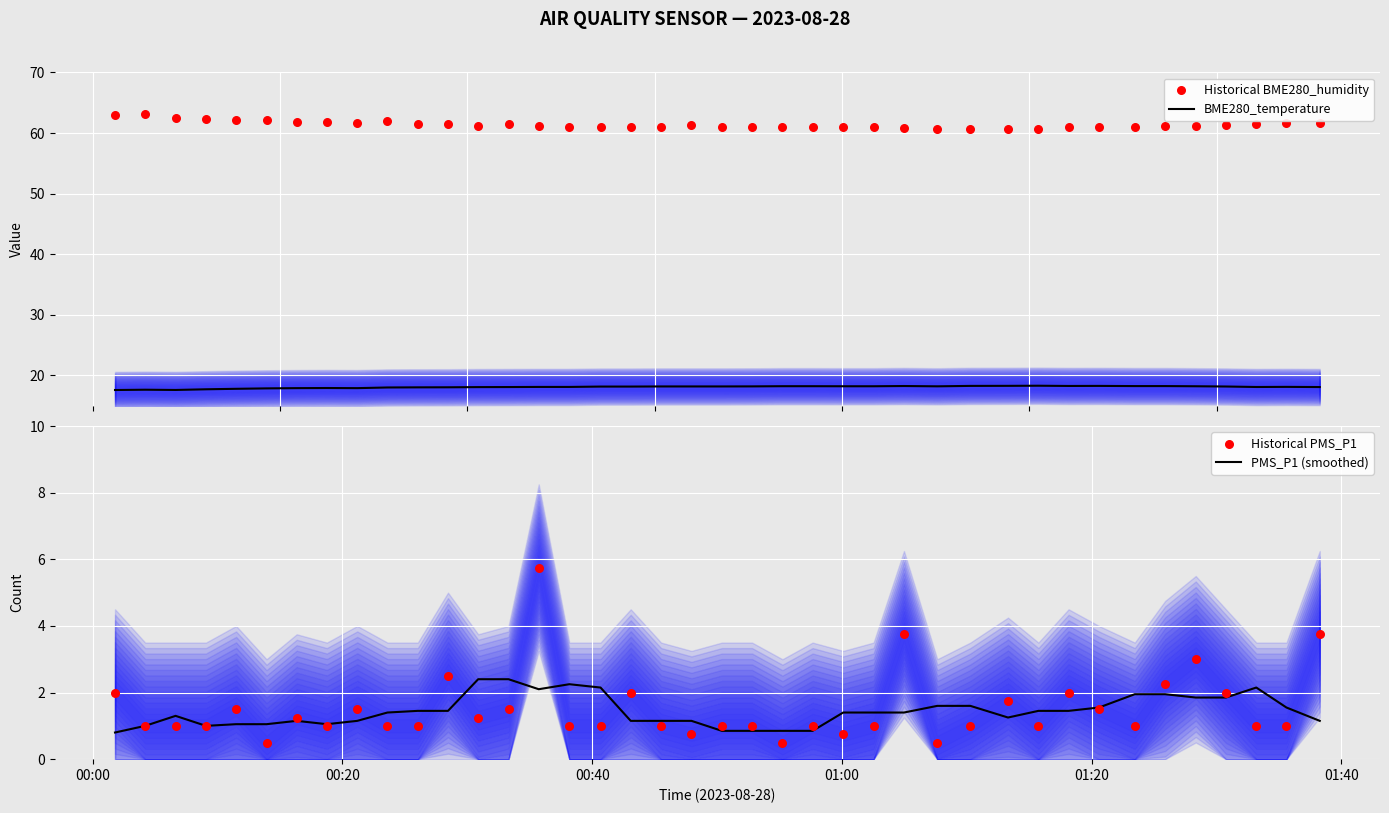

At how many categories does at least one series exceed 16?

40